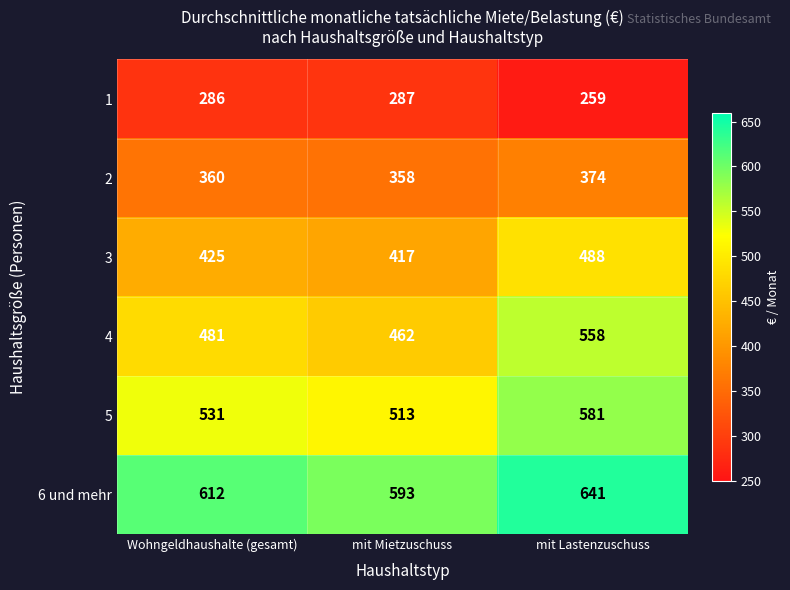

Where is 2 nearest to the value 366?

Wohngeldhaushalte (gesamt)